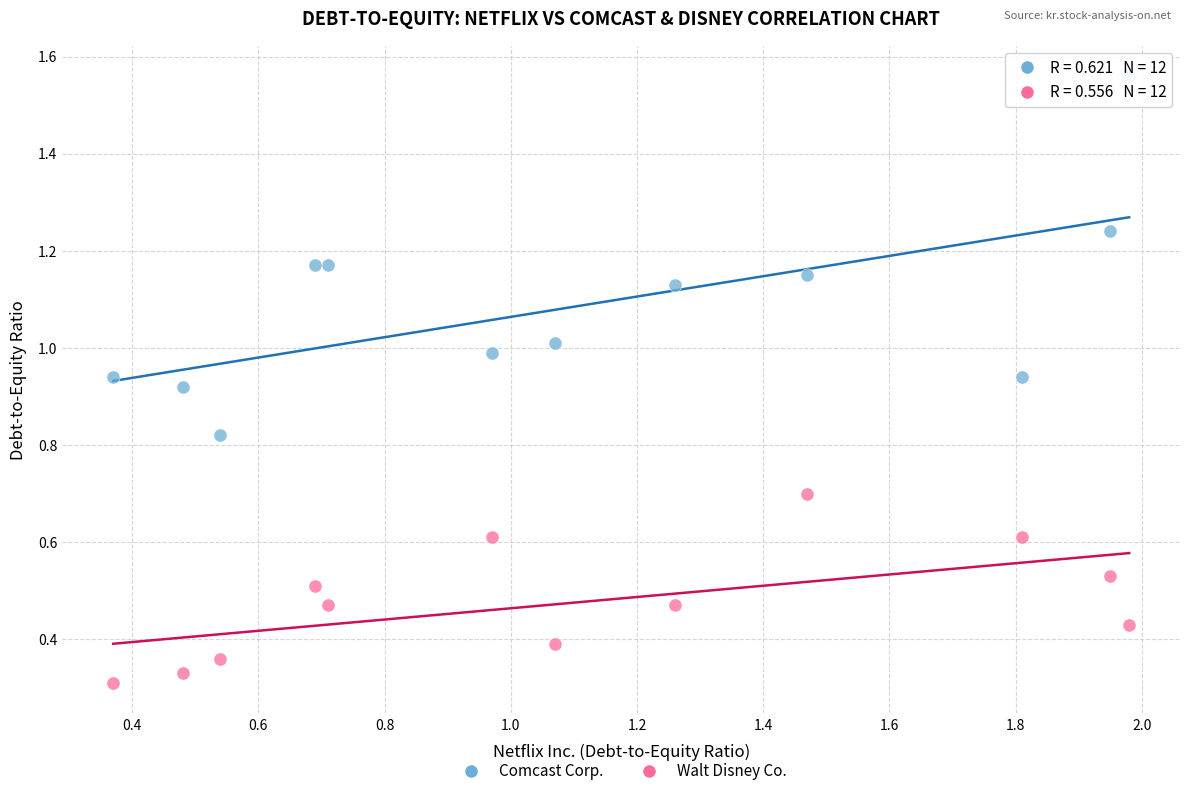

What are all the series names shown in the legend?

Comcast Corp., Walt Disney Co.